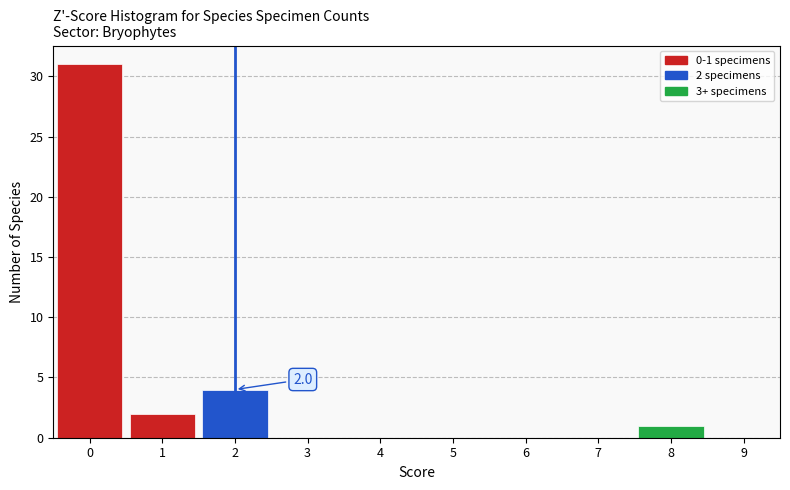

Which range on the x-axis has the tallest bar?

-0.5 to 0.5